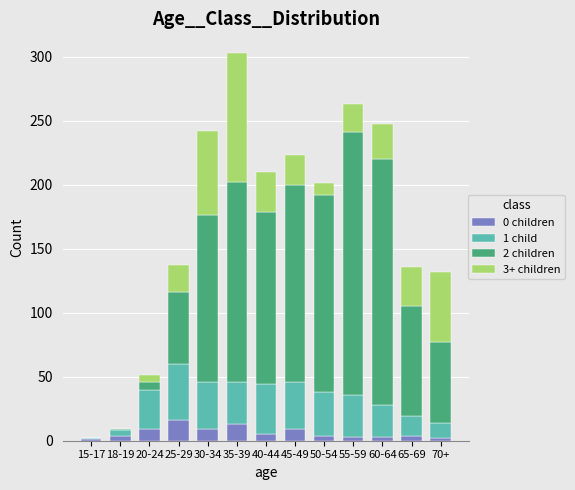

At which category is the sum across all series the highest?

35-39